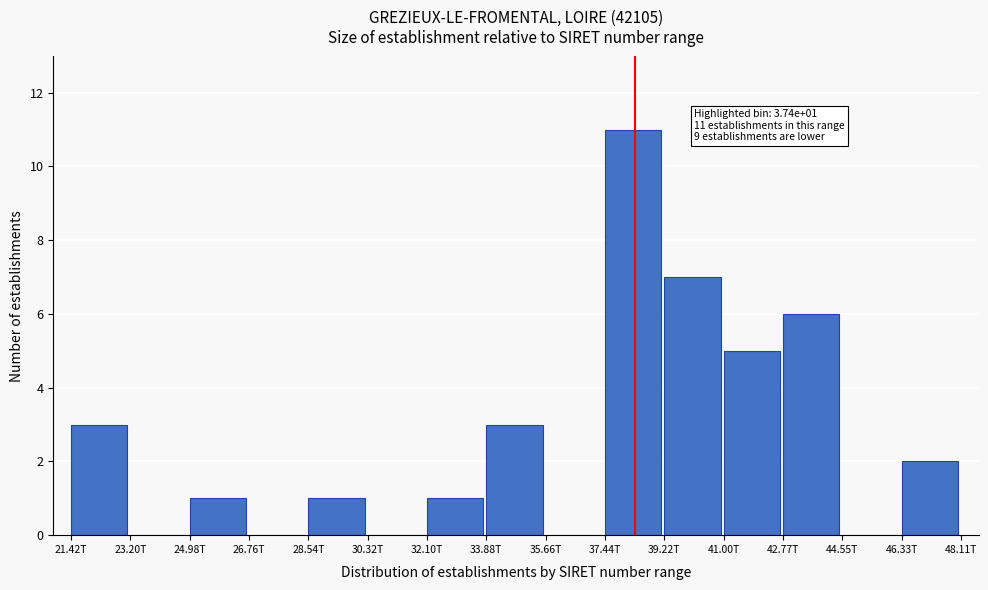

Reading left to right, what are all the values shown in this chart?

21.42T=3	23.20T=0	24.98T=1	26.76T=0	28.54T=1	30.32T=0	32.10T=1	33.88T=3	35.66T=0	37.44T=11	39.22T=7	41.00T=5	42.77T=6	44.55T=0	46.33T=2